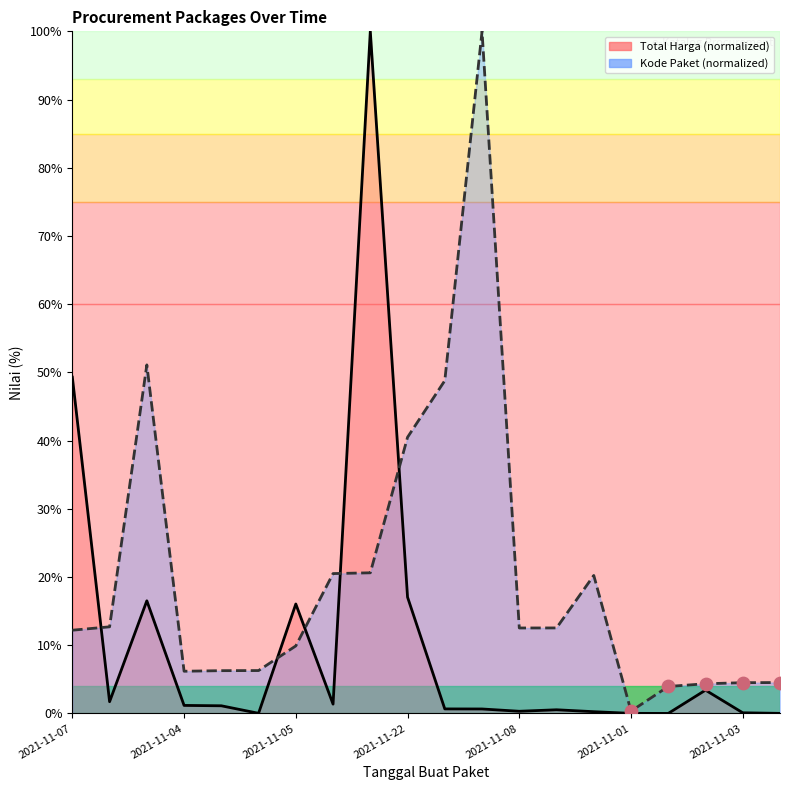

Is the value of Kode Paket at 2021-11-07 greater than the value of Total Harga at 2021-12-09?

Yes